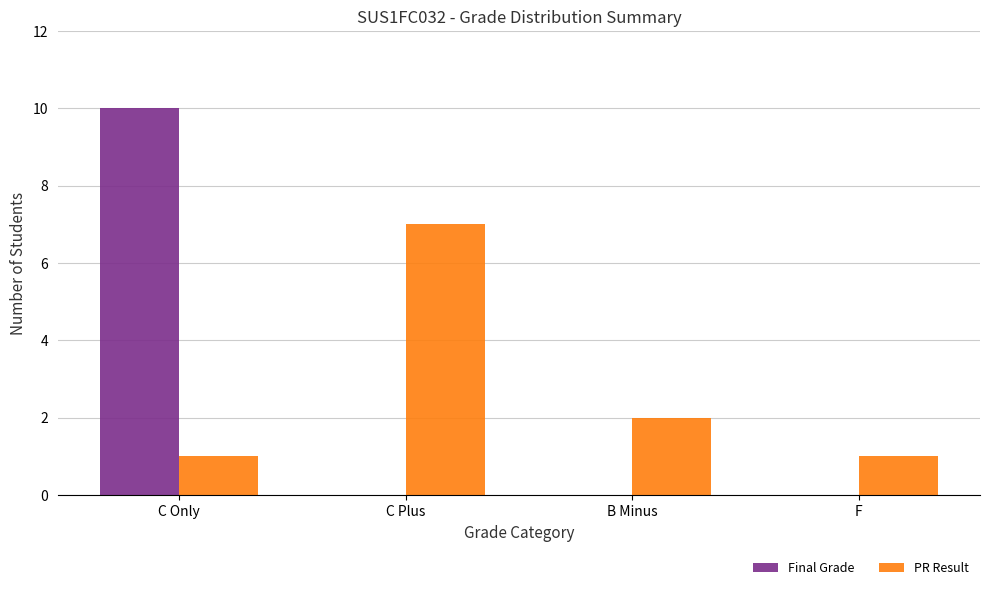

What is the sum of all PR Result values?

11